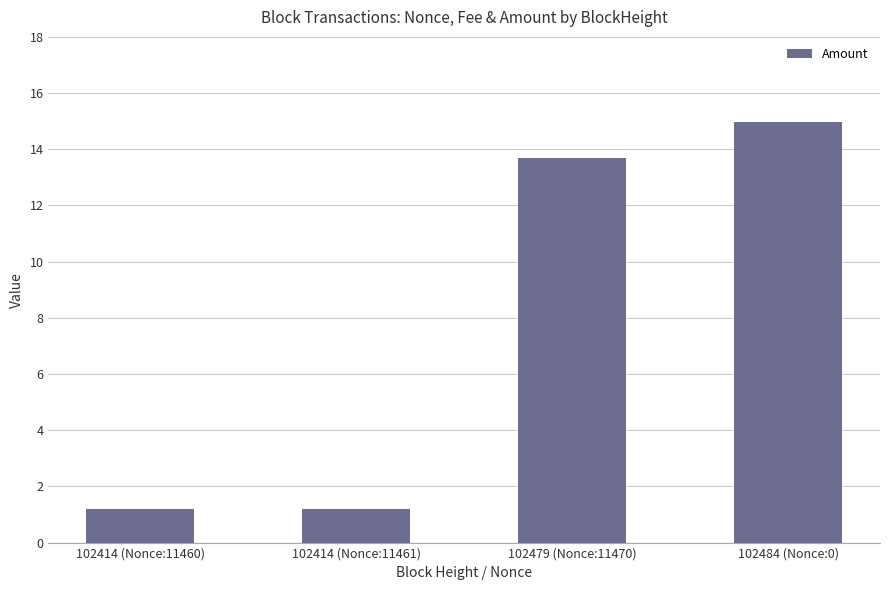

What is the greatest value displayed?

15.0